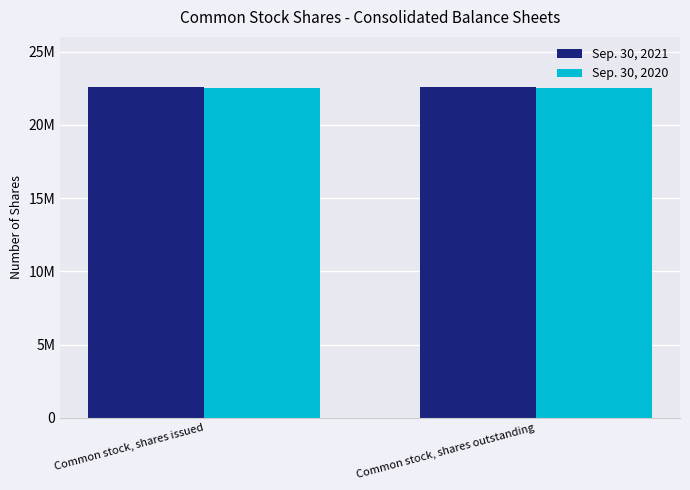

Does the chart contain any negative values?

No